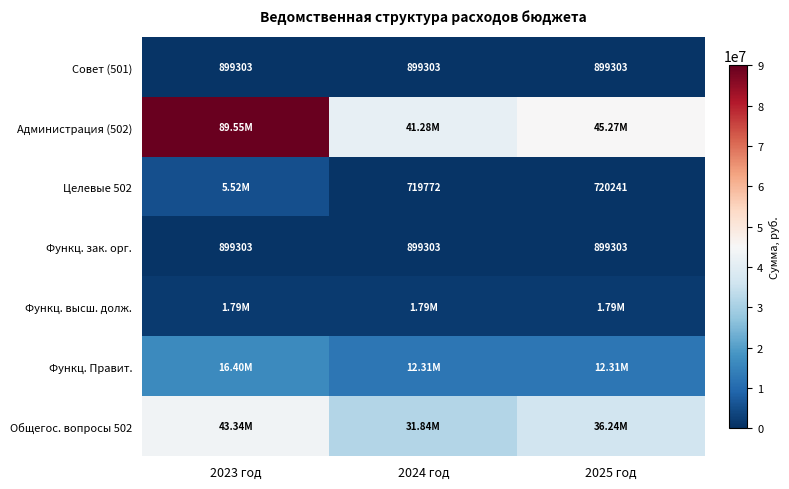

Count the number of data series in this chart.

7